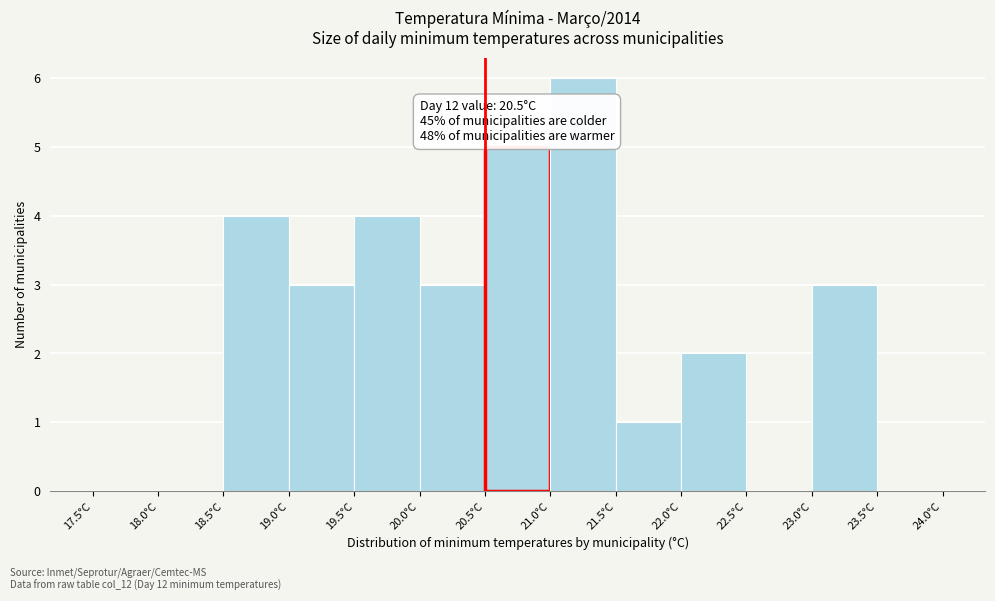

Over which range of the x-axis is the bar tallest?

21.0 to 21.5